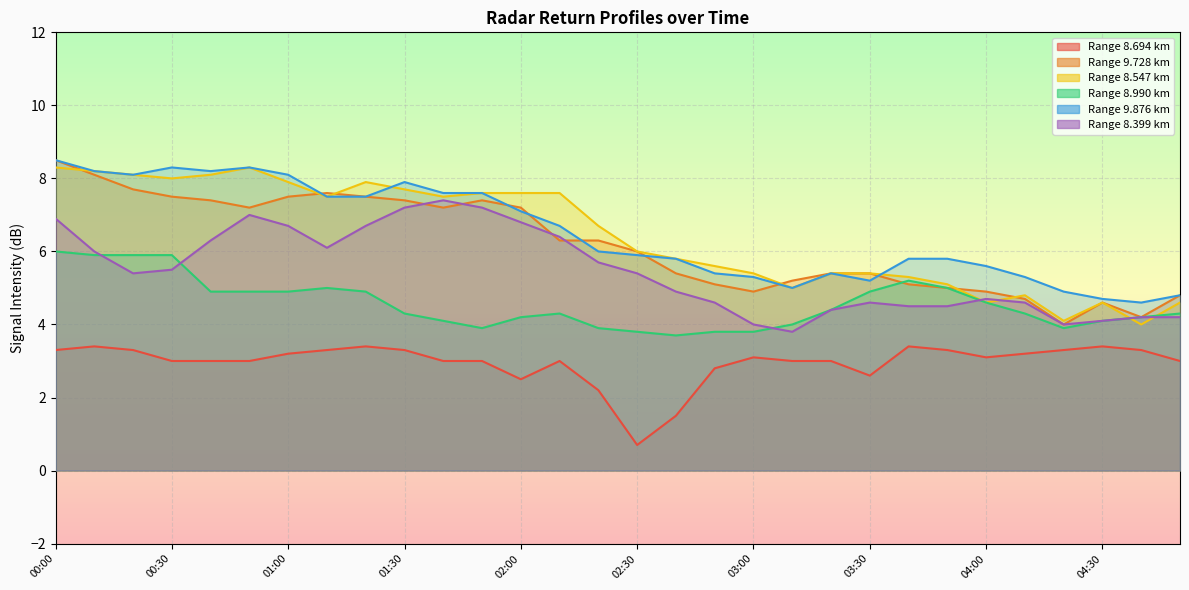

True or false: 8.694 and 8.399 cross at least once.

False